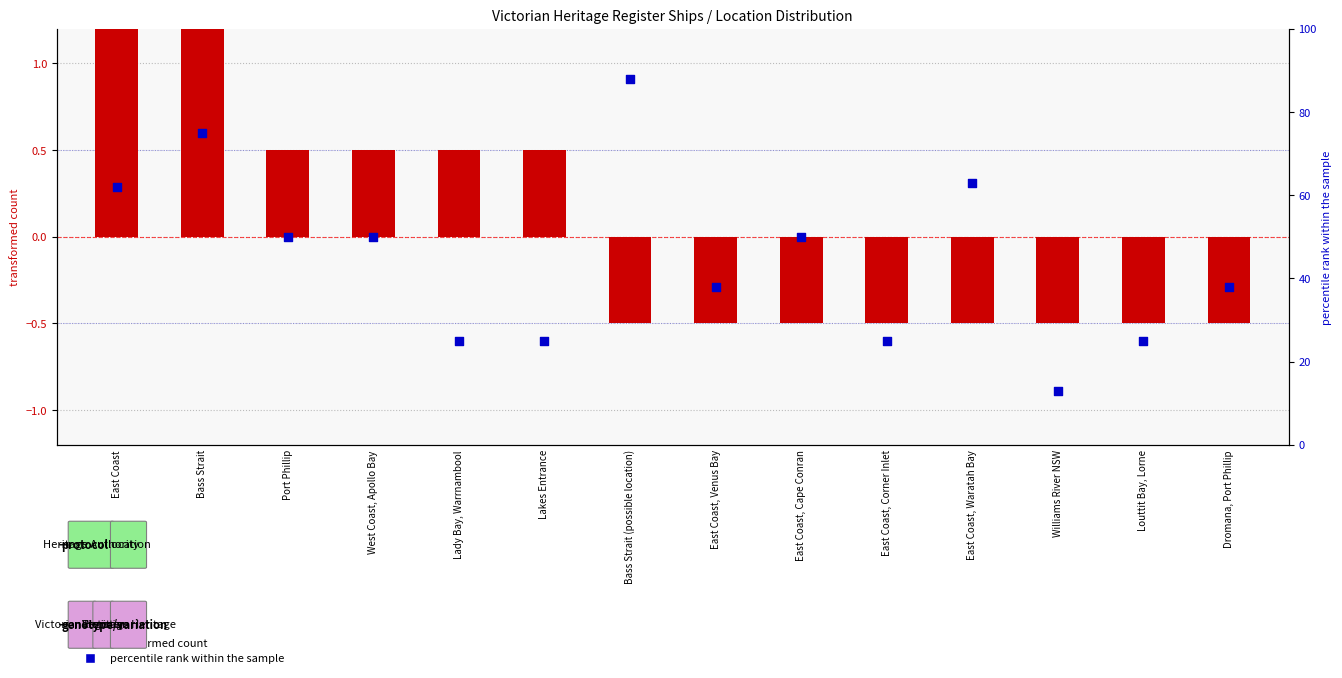

Which series has the largest total across all categories?

percentile rank within the sample